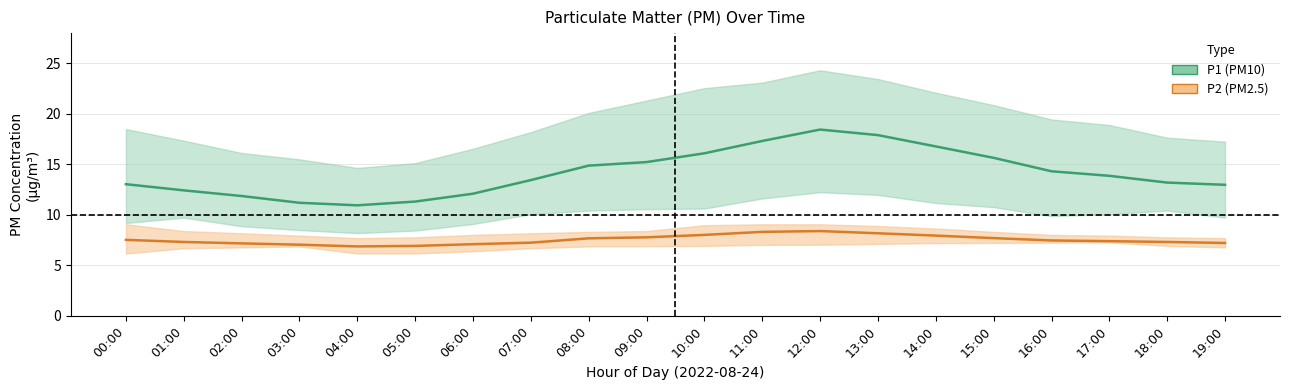

True or false: P1 (PM10) mean and P2 (PM2.5) mean cross at least once.

False